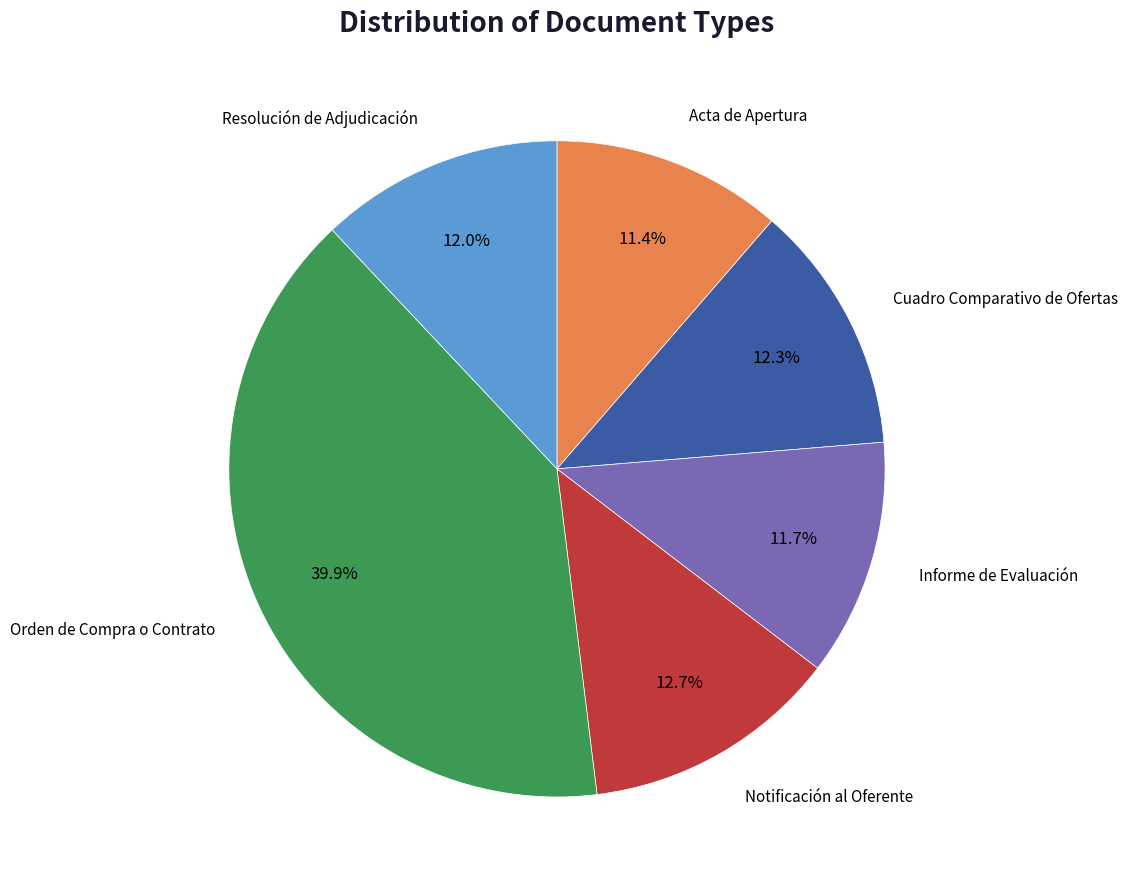

To the nearest percent, what is the average slice percentage?

17%